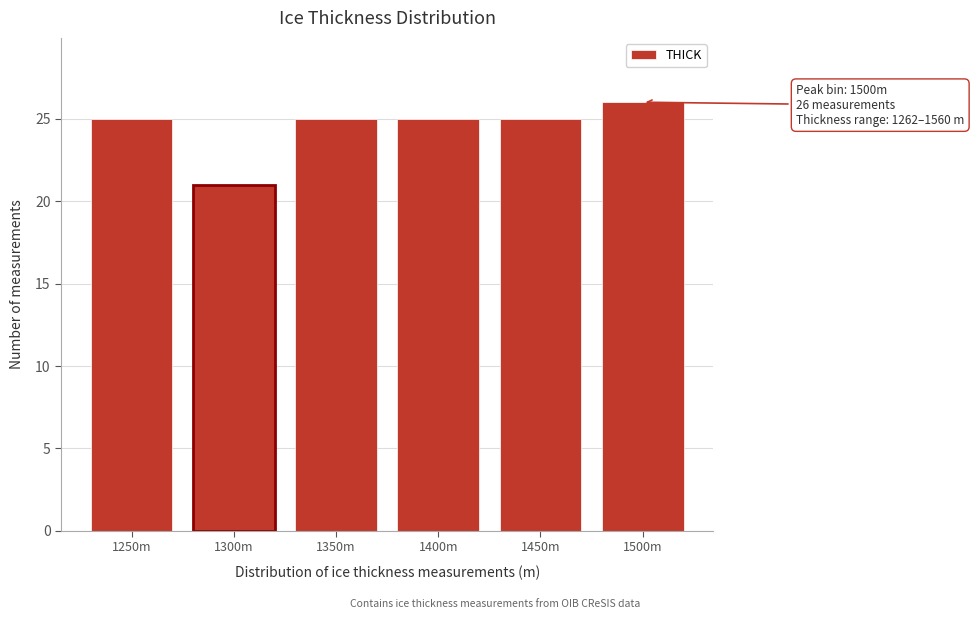

Reading left to right, what are all the values shown in this chart?

1250m=25	1300m=21	1350m=25	1400m=25	1450m=25	1500m=26